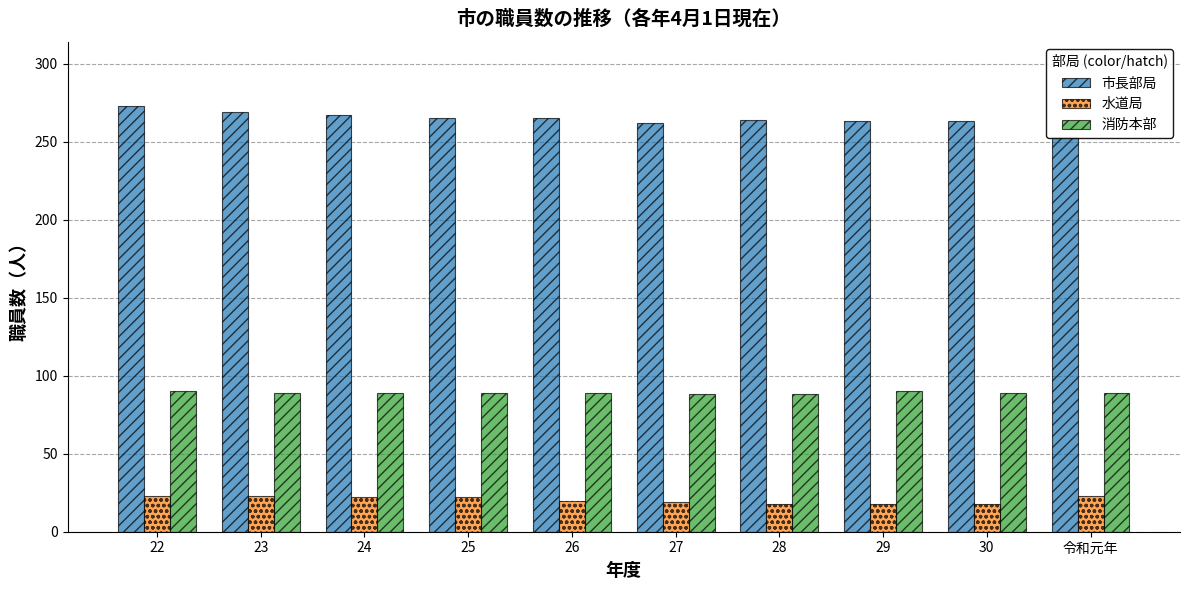

Reading right to left, list all the values displayed in this chart.

市長部局: 令和元年=253	30=263	29=263	28=264	27=262	26=265	25=265	24=267	23=269	22=273
水道局: 令和元年=23	30=18	29=18	28=18	27=19	26=20	25=22	24=22	23=23	22=23
消防本部: 令和元年=89	30=89	29=90	28=88	27=88	26=89	25=89	24=89	23=89	22=90